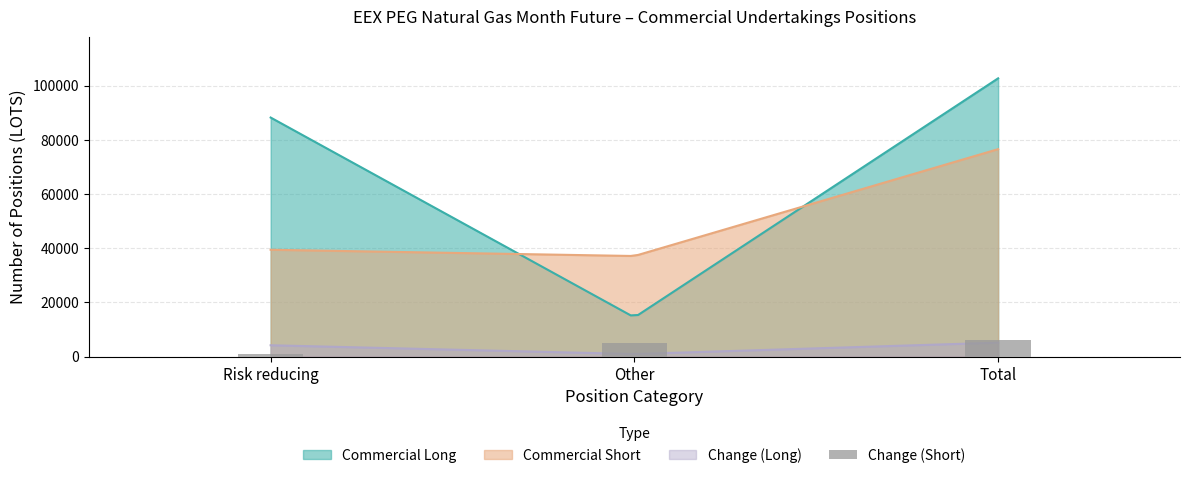

Are the bars horizontal?

No